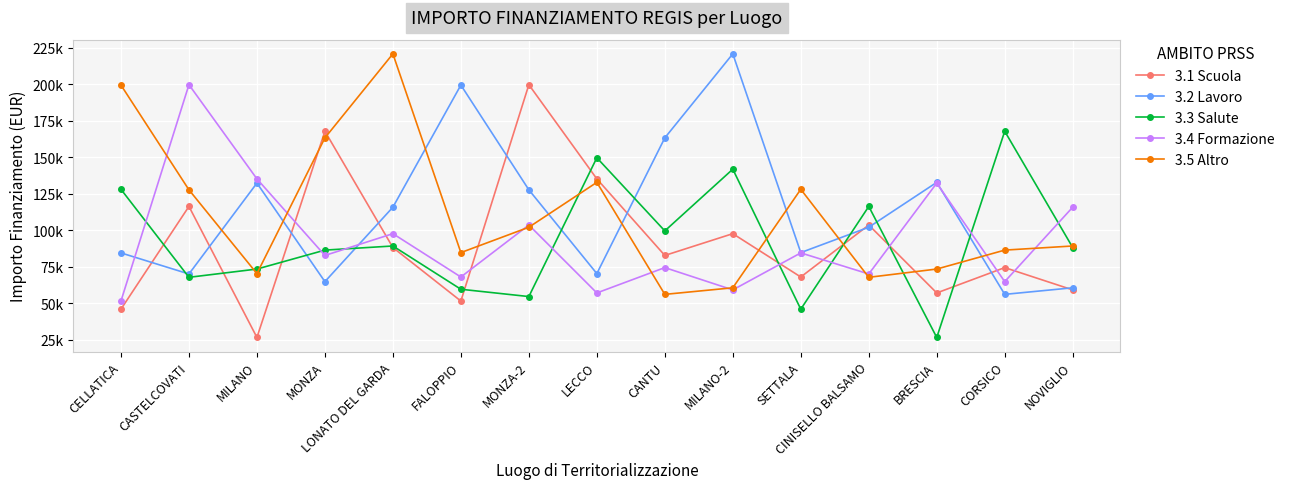

Does the chart display data point markers on the line(s)?

Yes